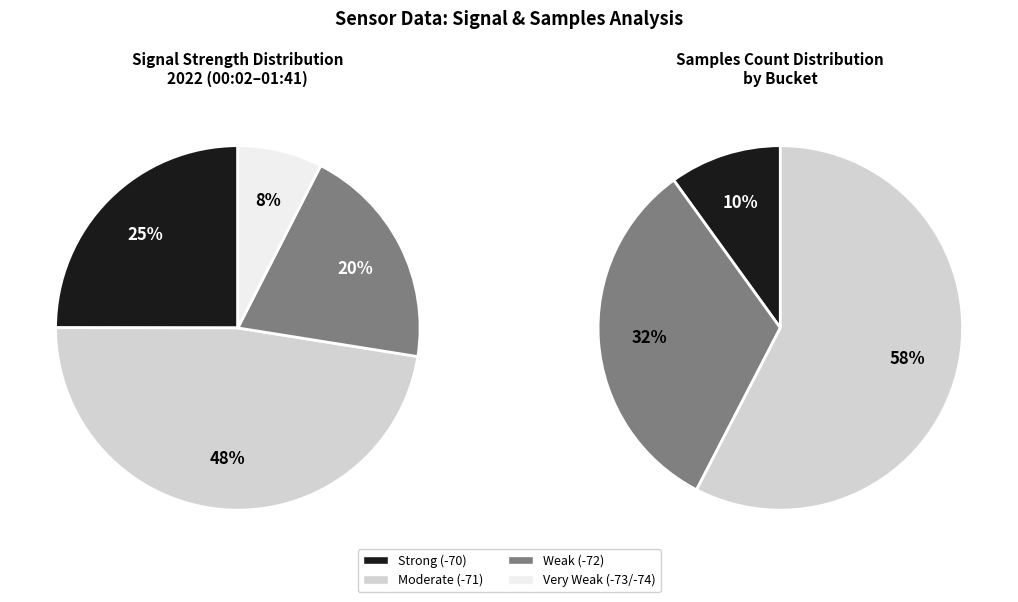

Do 28 and 25 together represent more than half of the pie?

No